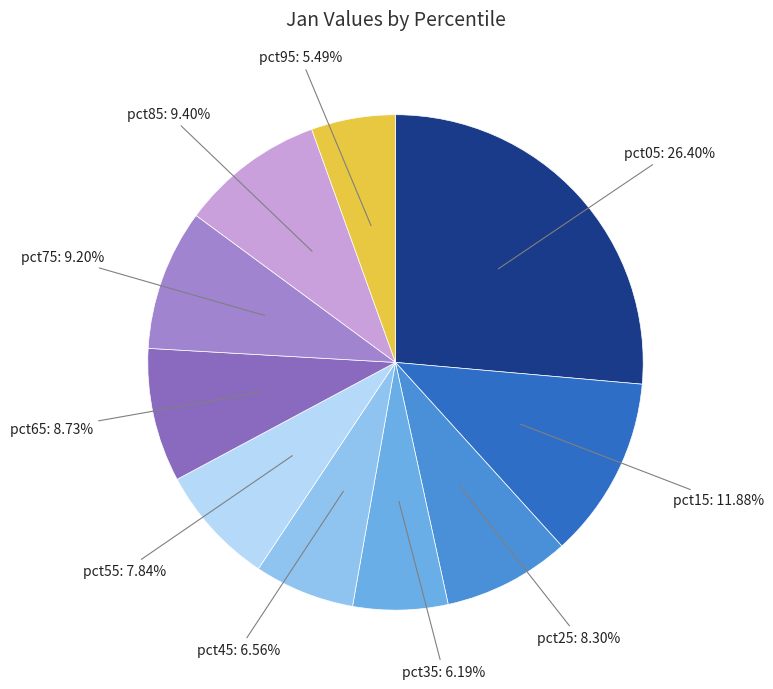

The pct75 slice represents 9% of the pie. True or false?

True